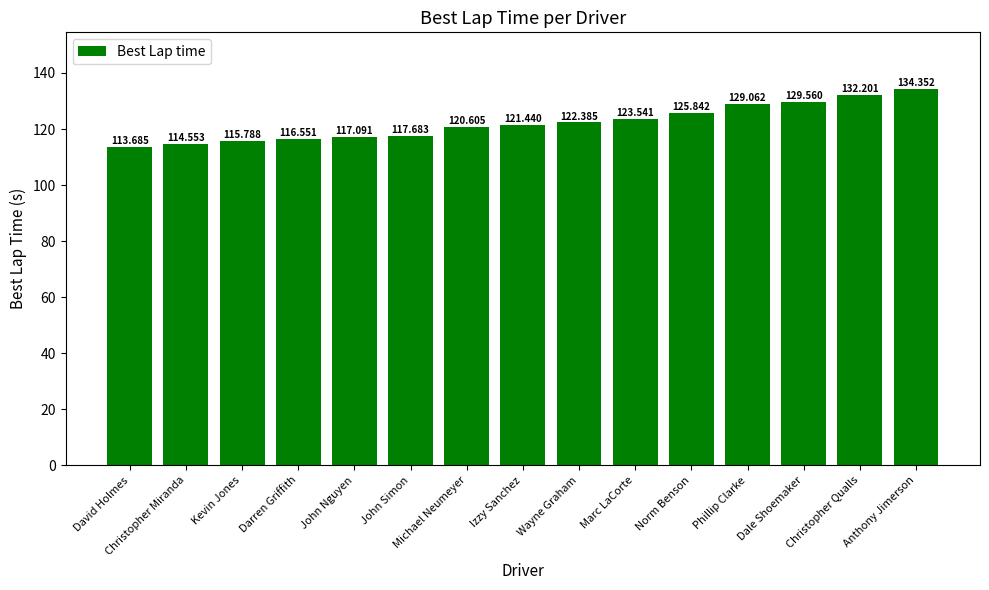

Approximately how many times larger is the value at Marc LaCorte compared to Izzy Sanchez?

1.0